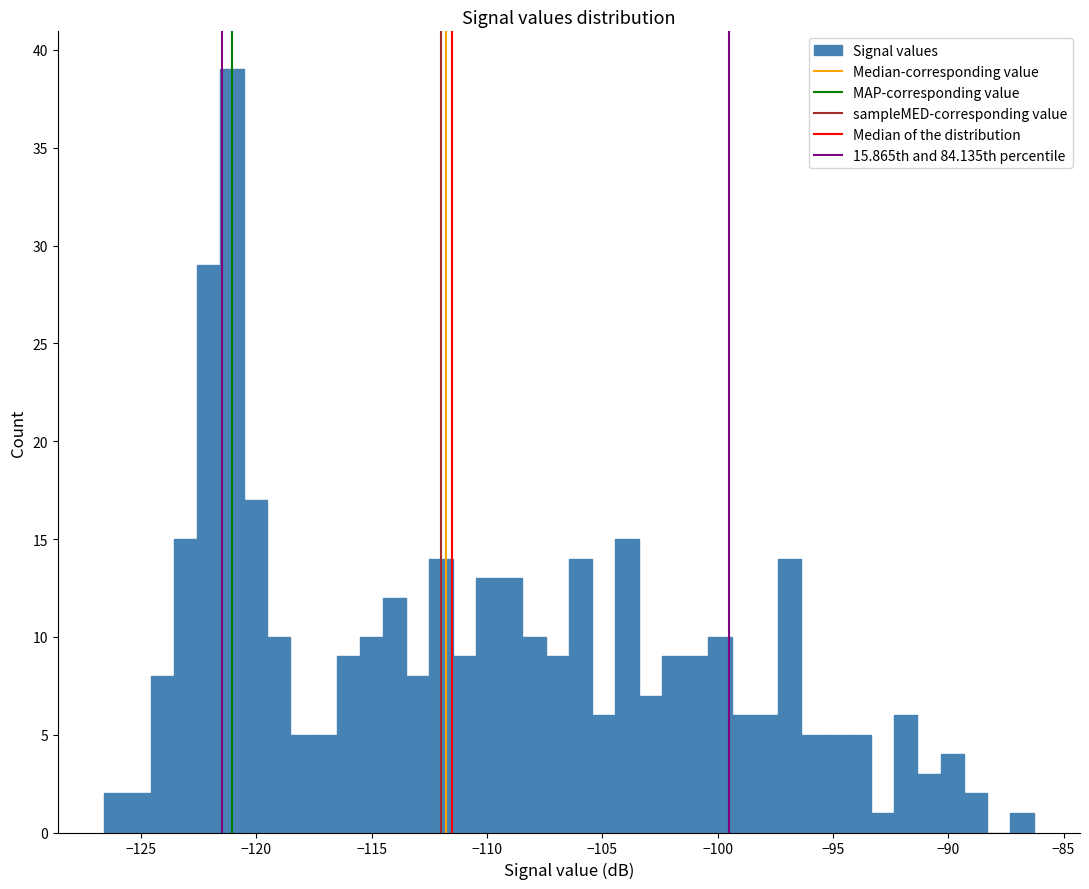

Read against the x-axis, roughly where is the centre of the tallest bar?

-121.0